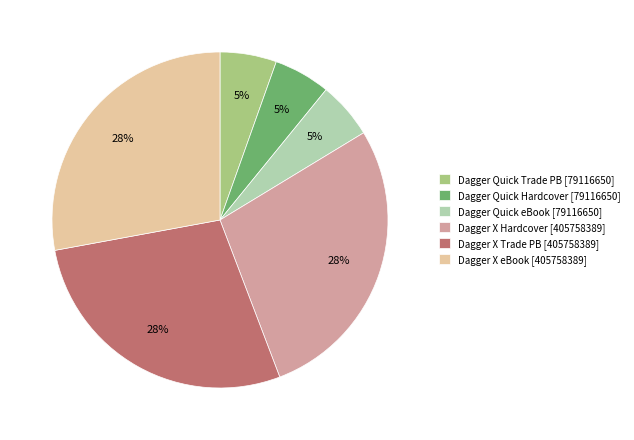

Combined, do Dagger Quick eBook [79116650] and Dagger Quick Trade PB [79116650] account for over 50%?

No